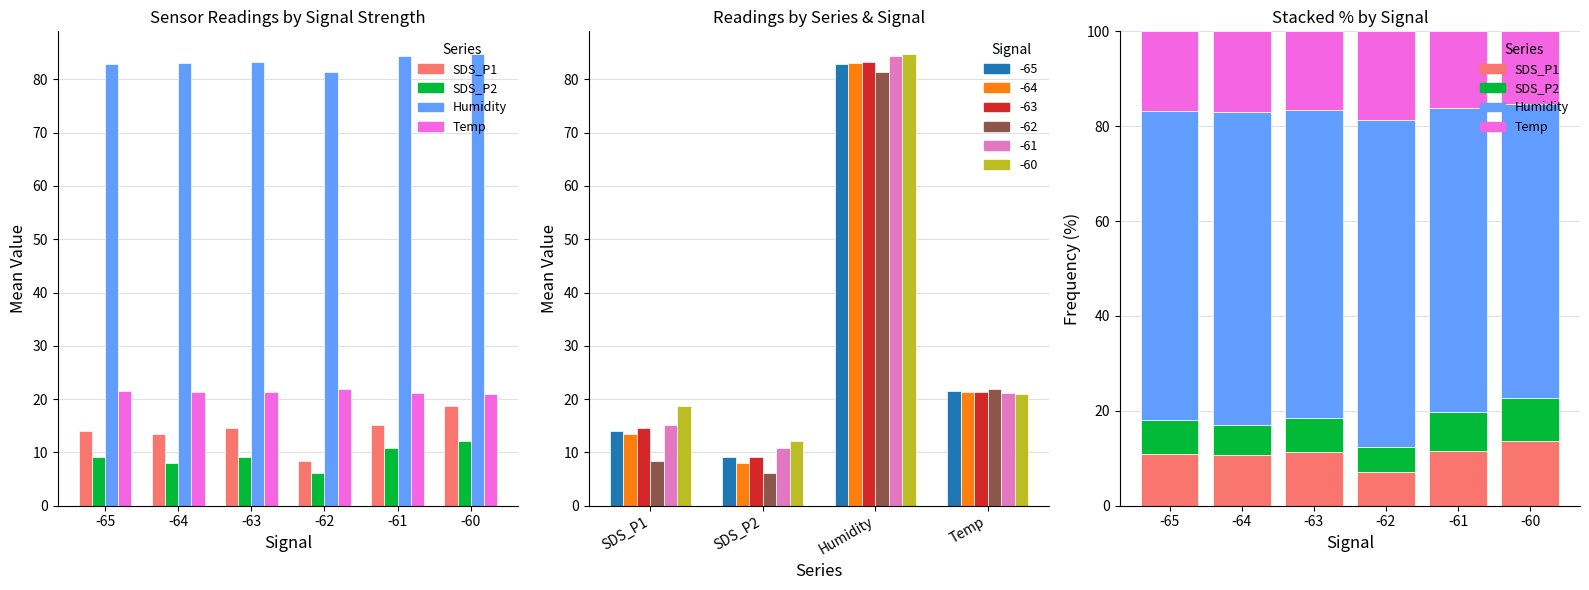

At which label is SDS_P2 closest to 7?

-65